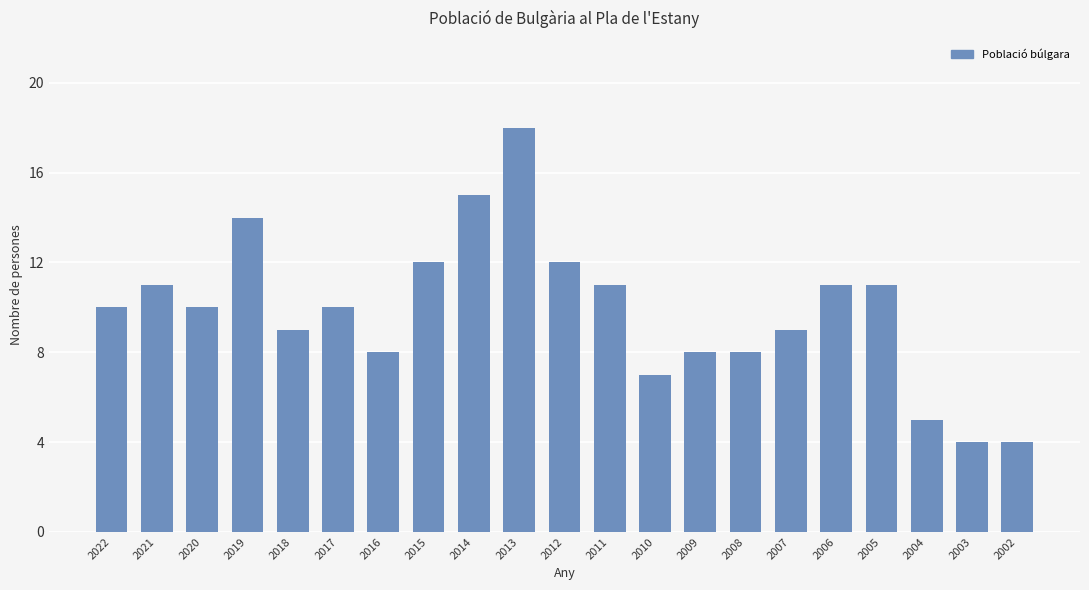

Which label corresponds to the largest value in the chart?

2013